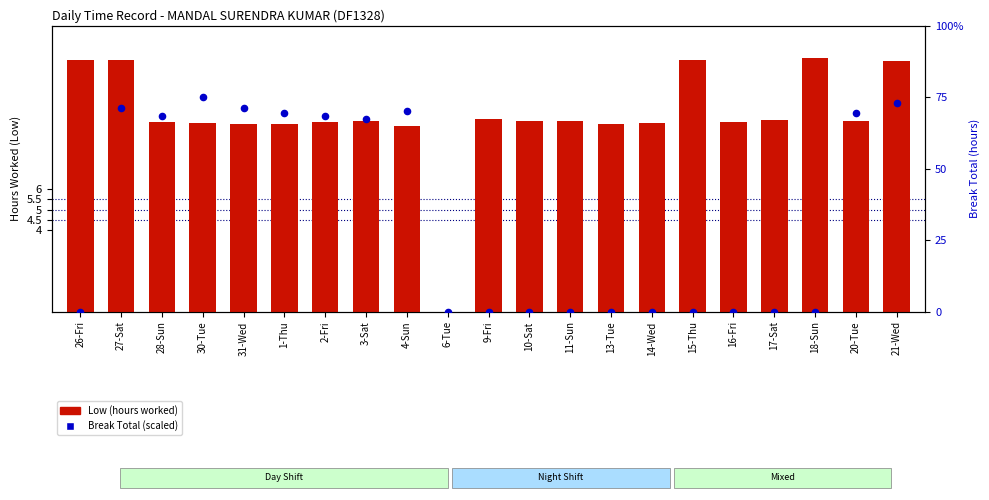

Which series reaches the minimum Y coordinate?

Low (hours worked)